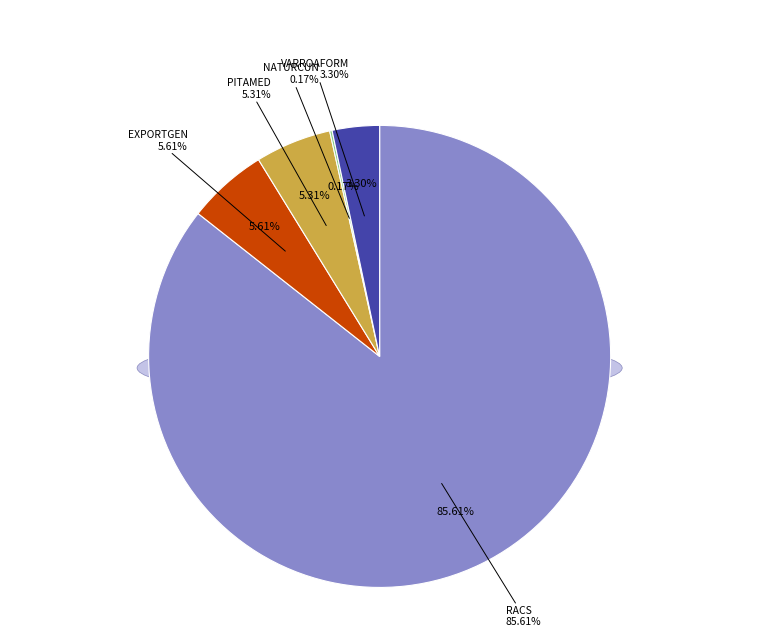

Between EXPORTGEN Operational Group and RACS Operational Group, which is larger?

RACS Operational Group